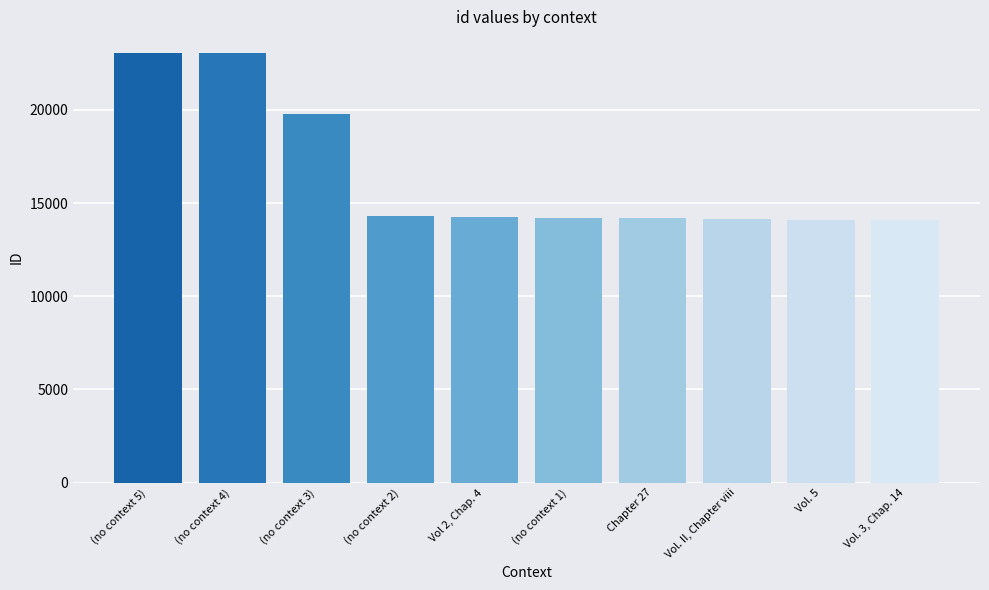

Rank the categories by value from lowest to highest.

Vol. 3, Chap. 14, Vol. 5, Vol. II, Chapter viii, Chapter 27, (no context 1), Vol 2, Chap. 4, (no context 2), (no context 3), (no context 4), (no context 5)